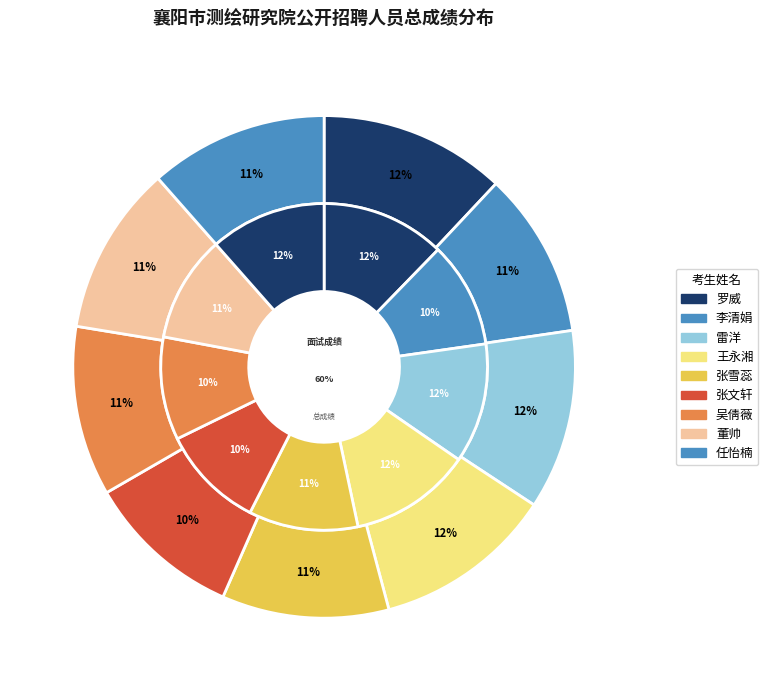

To the nearest percent, what is the difference between the largest and smallest slice percentages?

2%